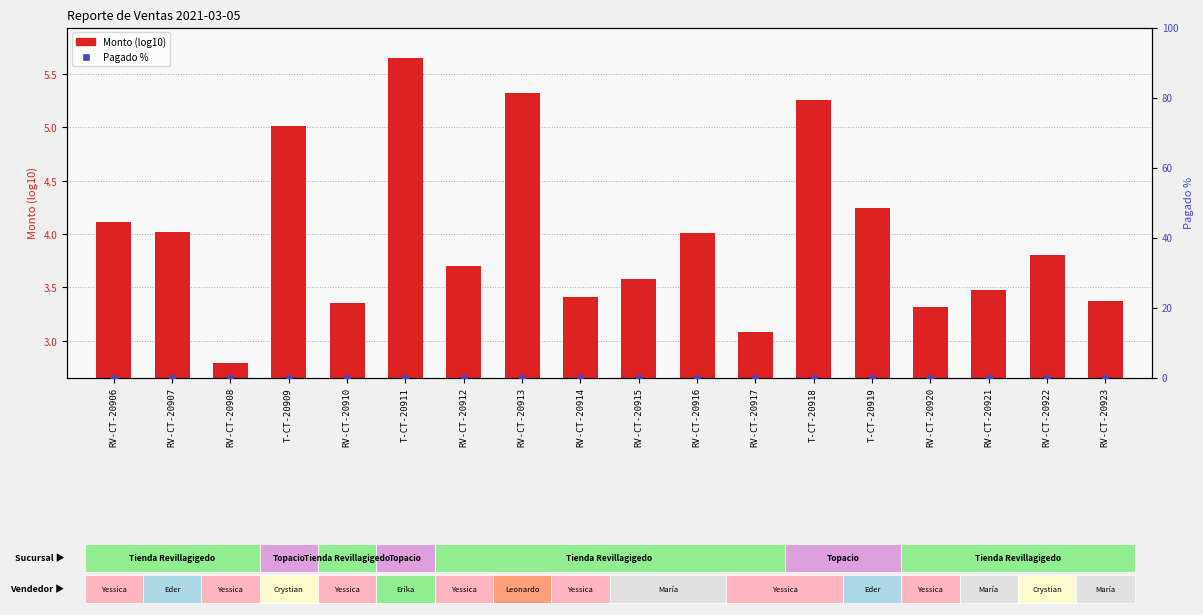

At which category is the sum across all series the highest?

T-CT-20911